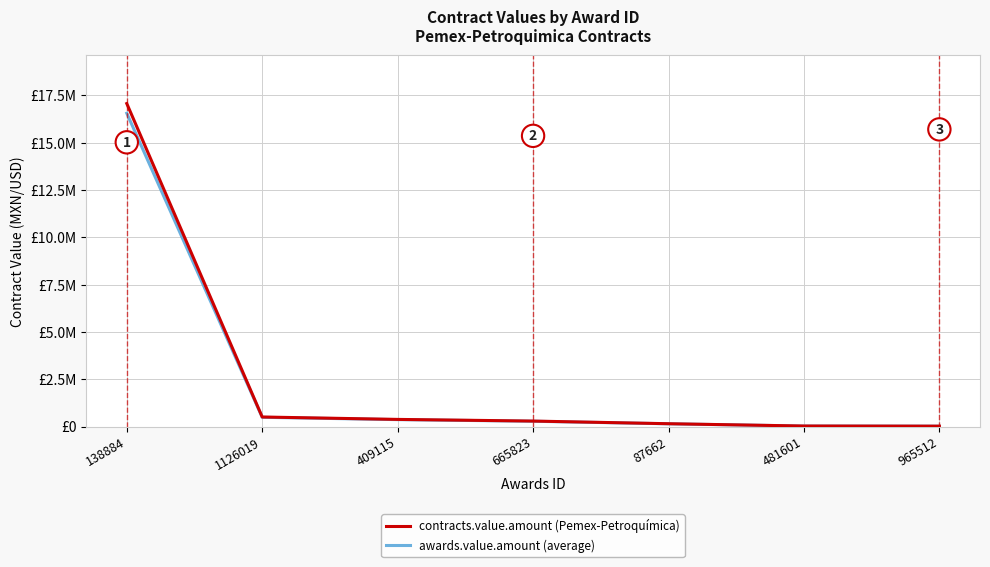

Is this an area chart (filled region under the line)?

No